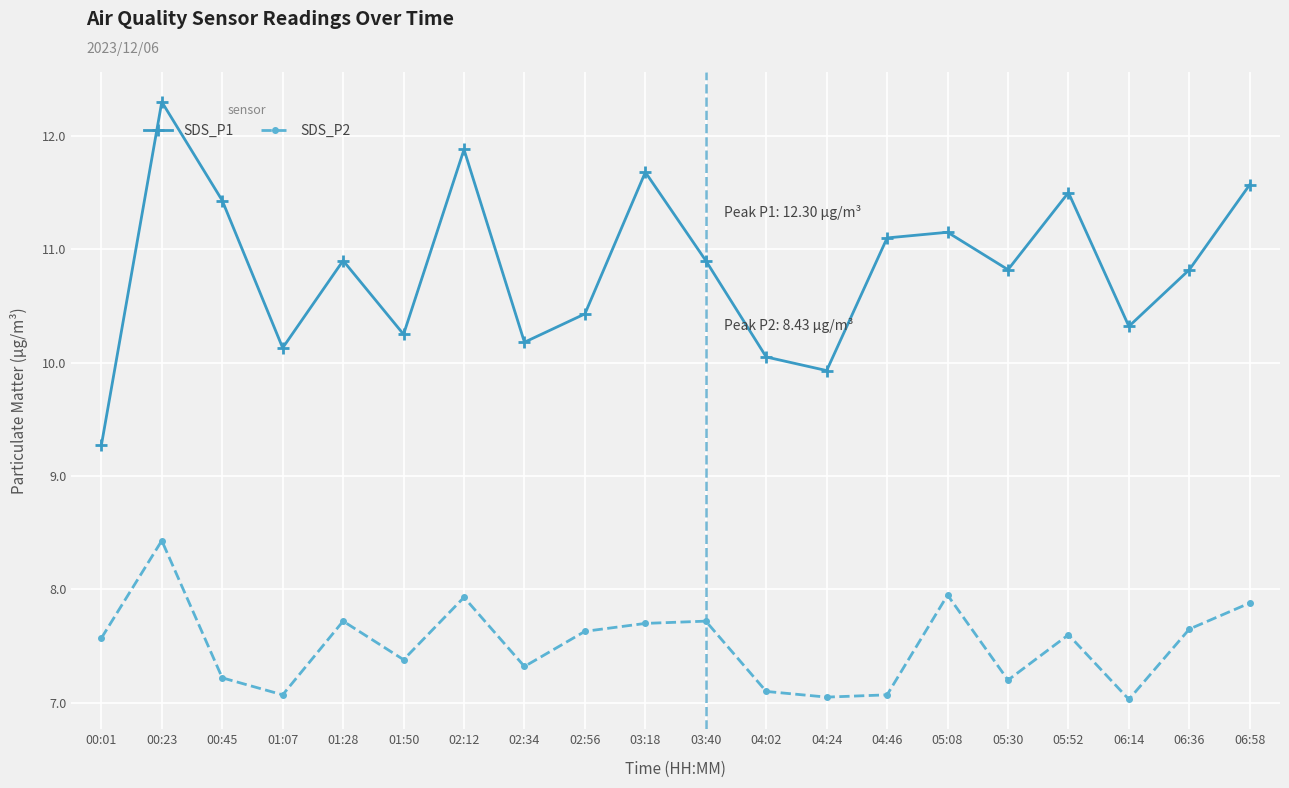

True or false: SDS_P1 and SDS_P2 cross at least once.

False